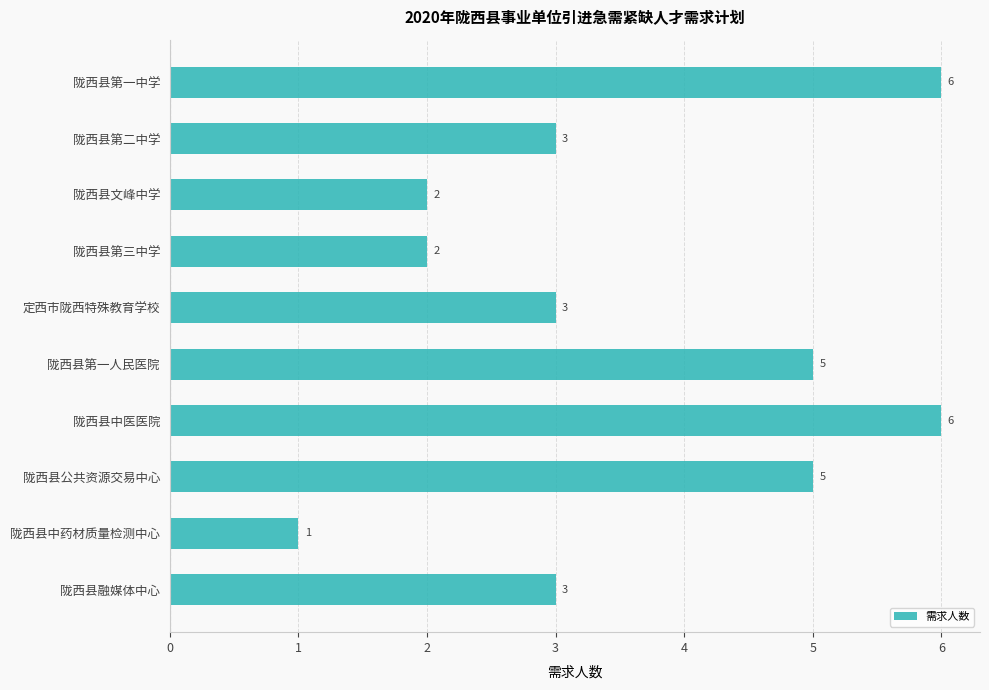

Count the number of categories in the chart.

10